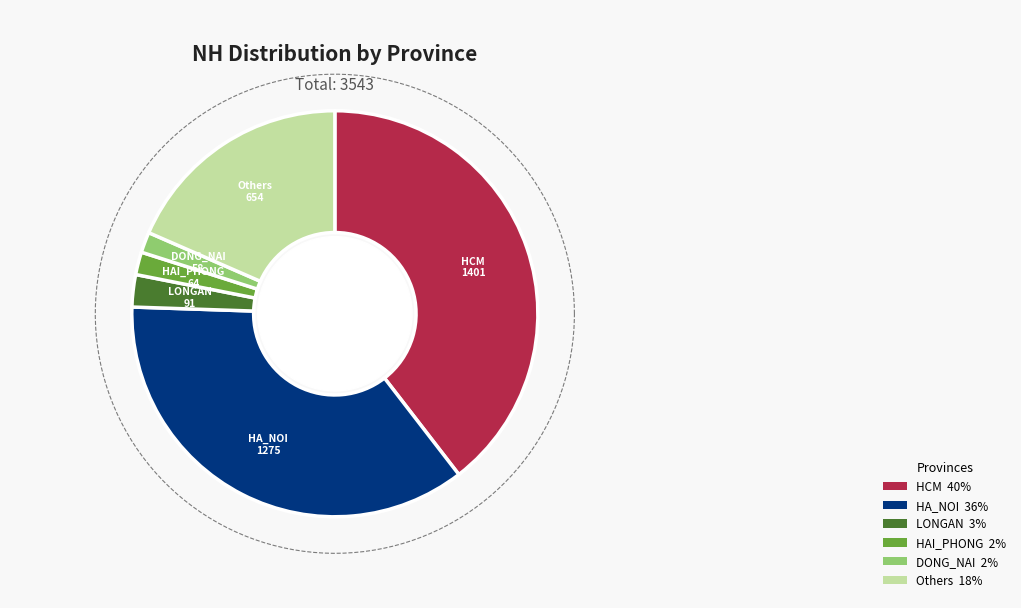

Is there a majority slice in this chart?

No